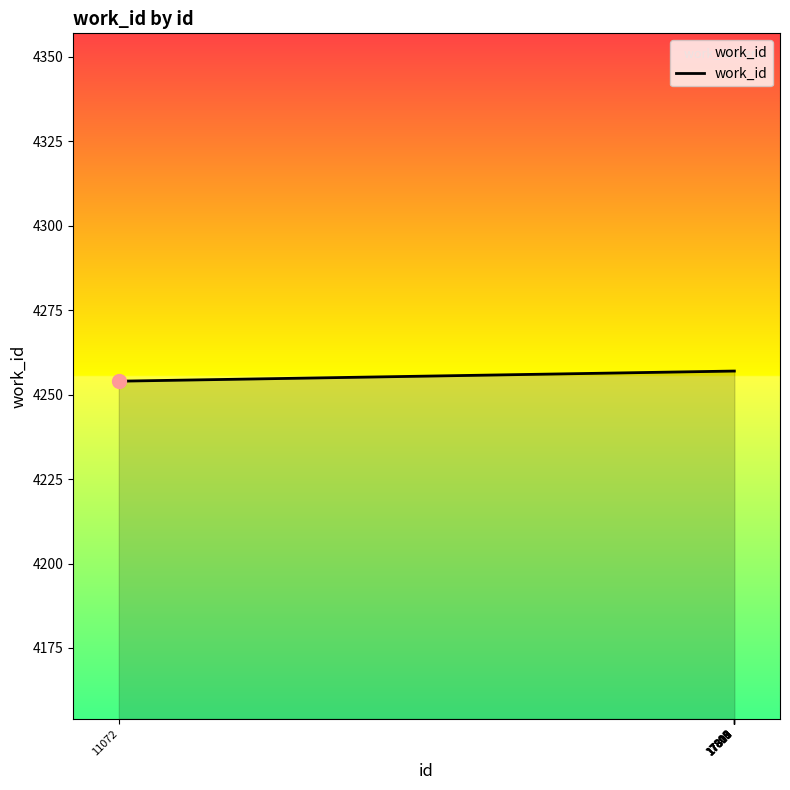

What is the greatest value displayed?

4257